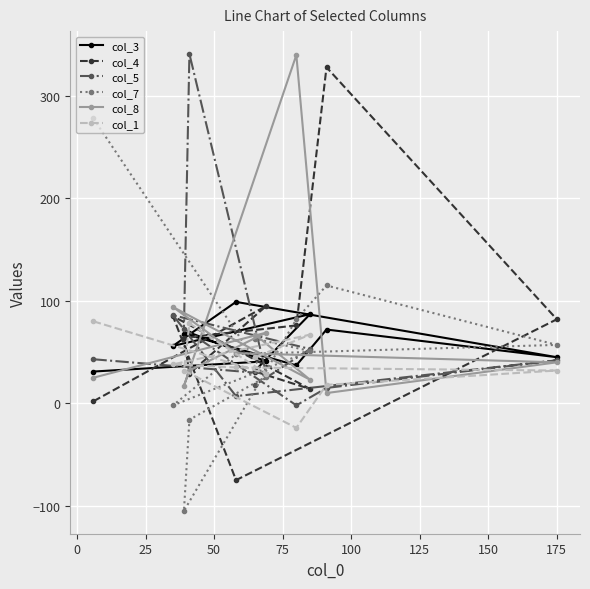

Which series has the largest range (max minus min)?

col_4